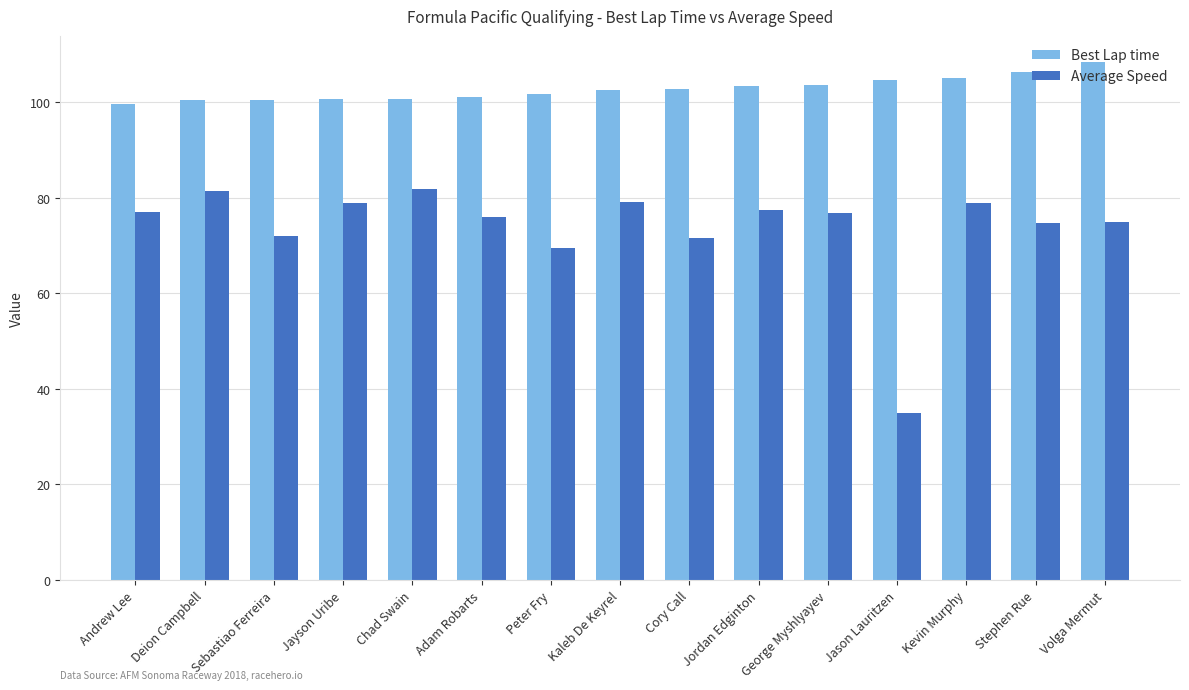

What is the total value across all series at George Myshlyayev?

180.3